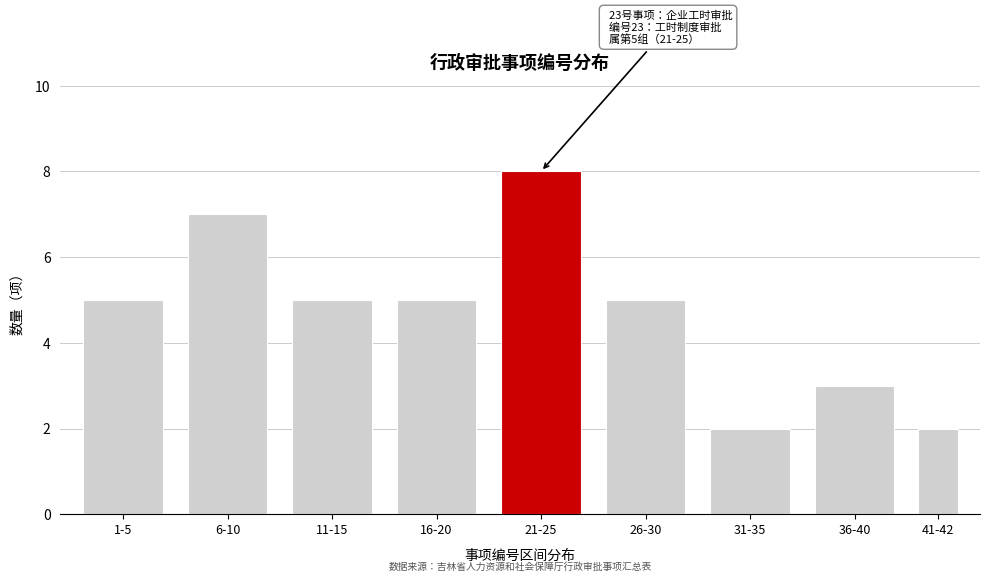

Reading left to right, extract all data points from this chart.

5	7	5	5	8	5	2	3	2